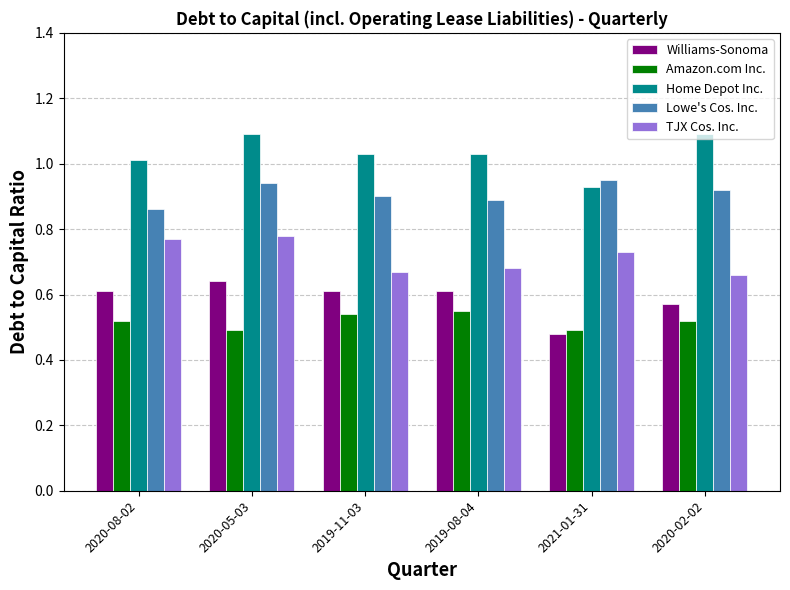

How many values in the Home Depot Inc. series exceed 1?

5